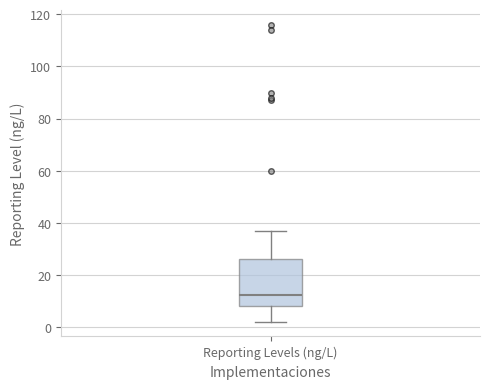

Read this box plot against the y-axis: the position of the median line, the range covered by the box, and the ends of both whiskers. The values are not printed on the chart, so give them approximately, as read against the axis.

median 12, box 8 to 26, whiskers 2 to 38